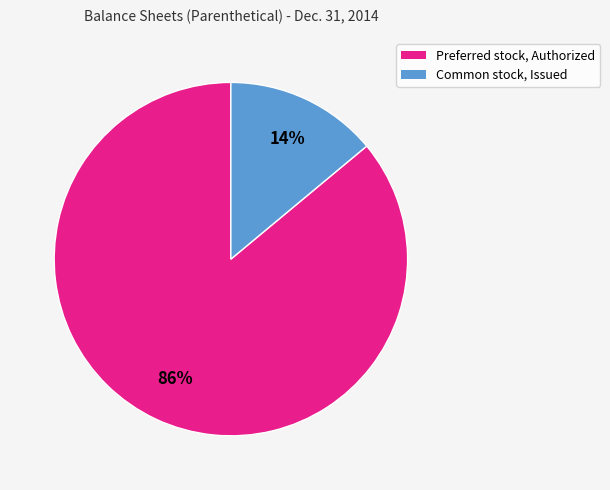

Which slice is the largest?

Preferred stock, Authorized